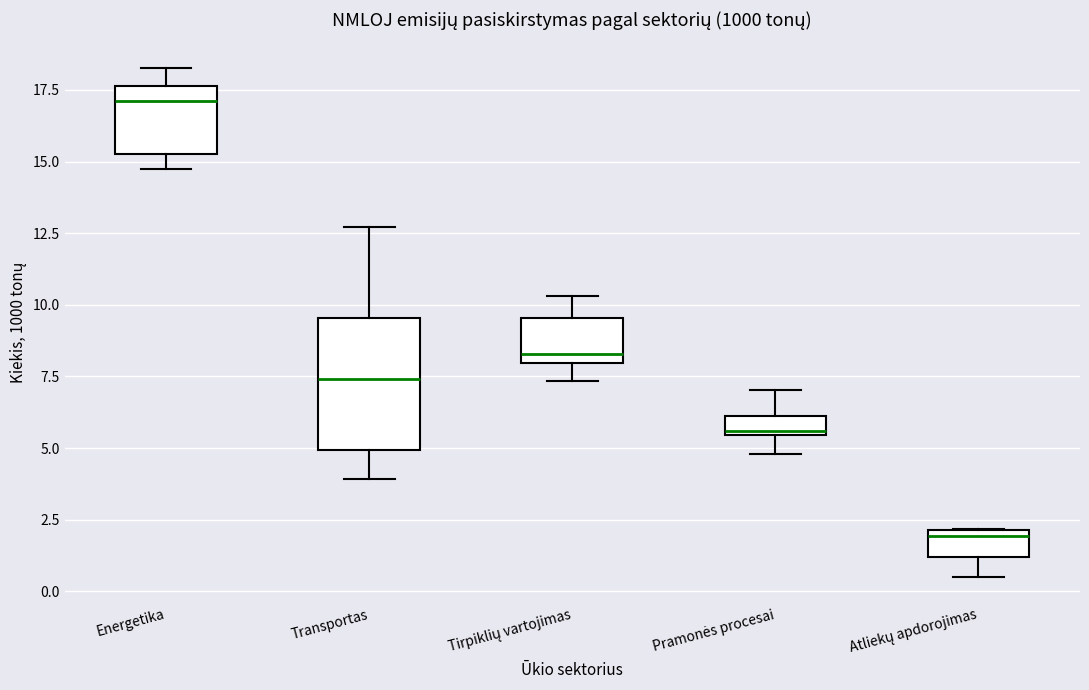

Where is the upper edge of the box for Atliekų apdorojimas on the y-axis? The values are not printed on the chart, so give them approximately, as read against the axis.

2.0